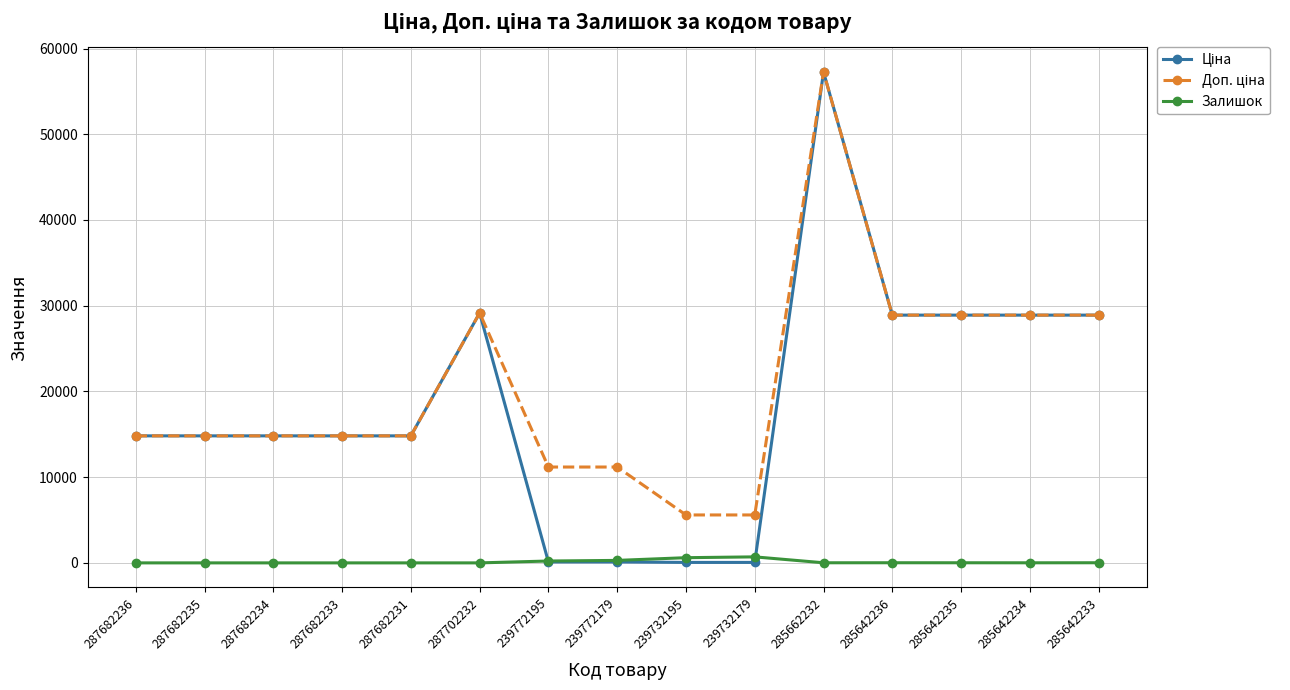

At how many categories does at least one series exceed 17345?

6